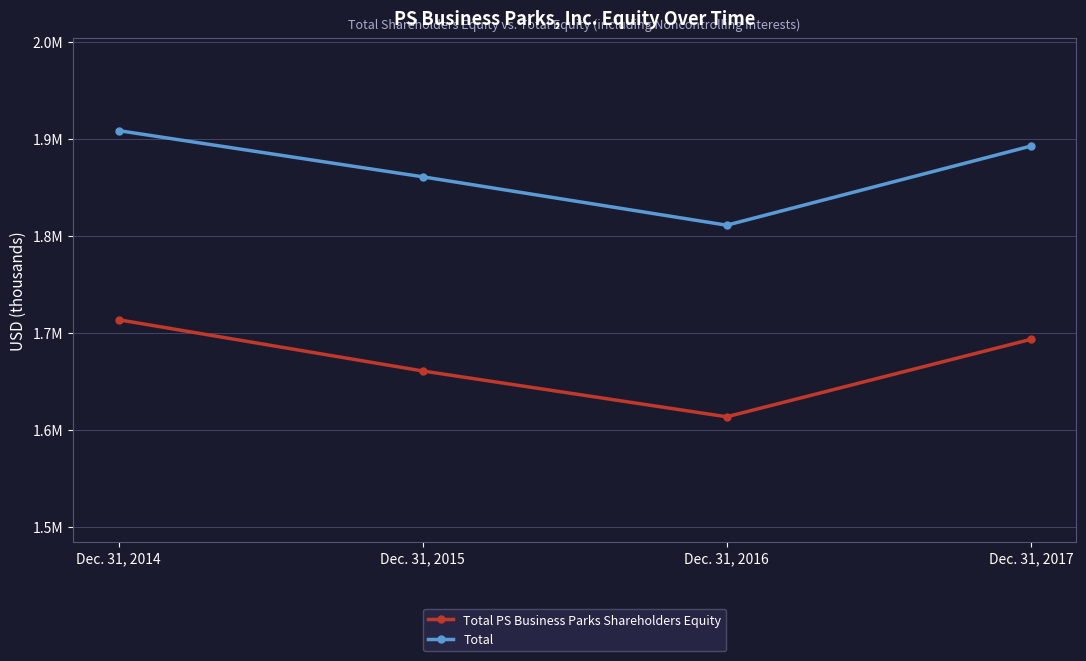

What is the difference between the second highest and second lowest values in the Total series?

31646